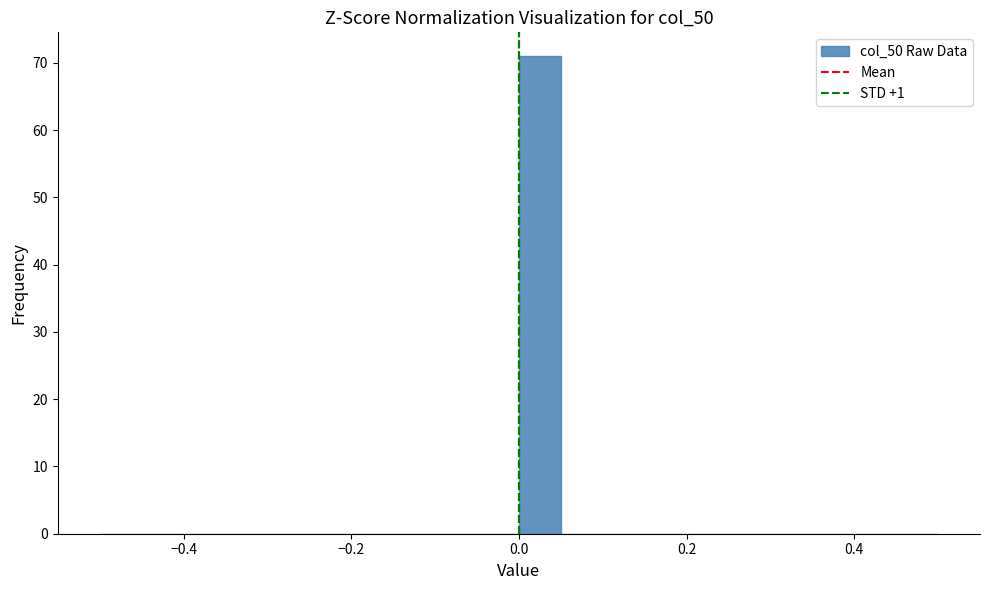

Read against the x-axis, roughly where is the centre of the tallest bar?

0.02